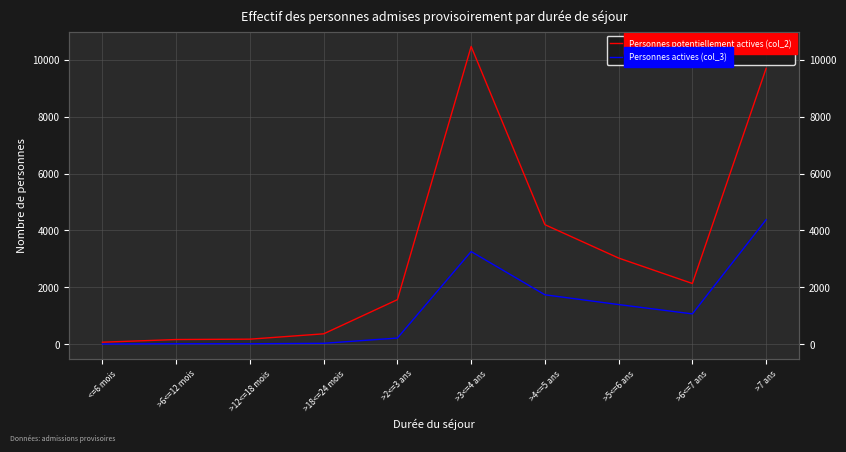

Which category has the lowest value across all series?

<=6 mois